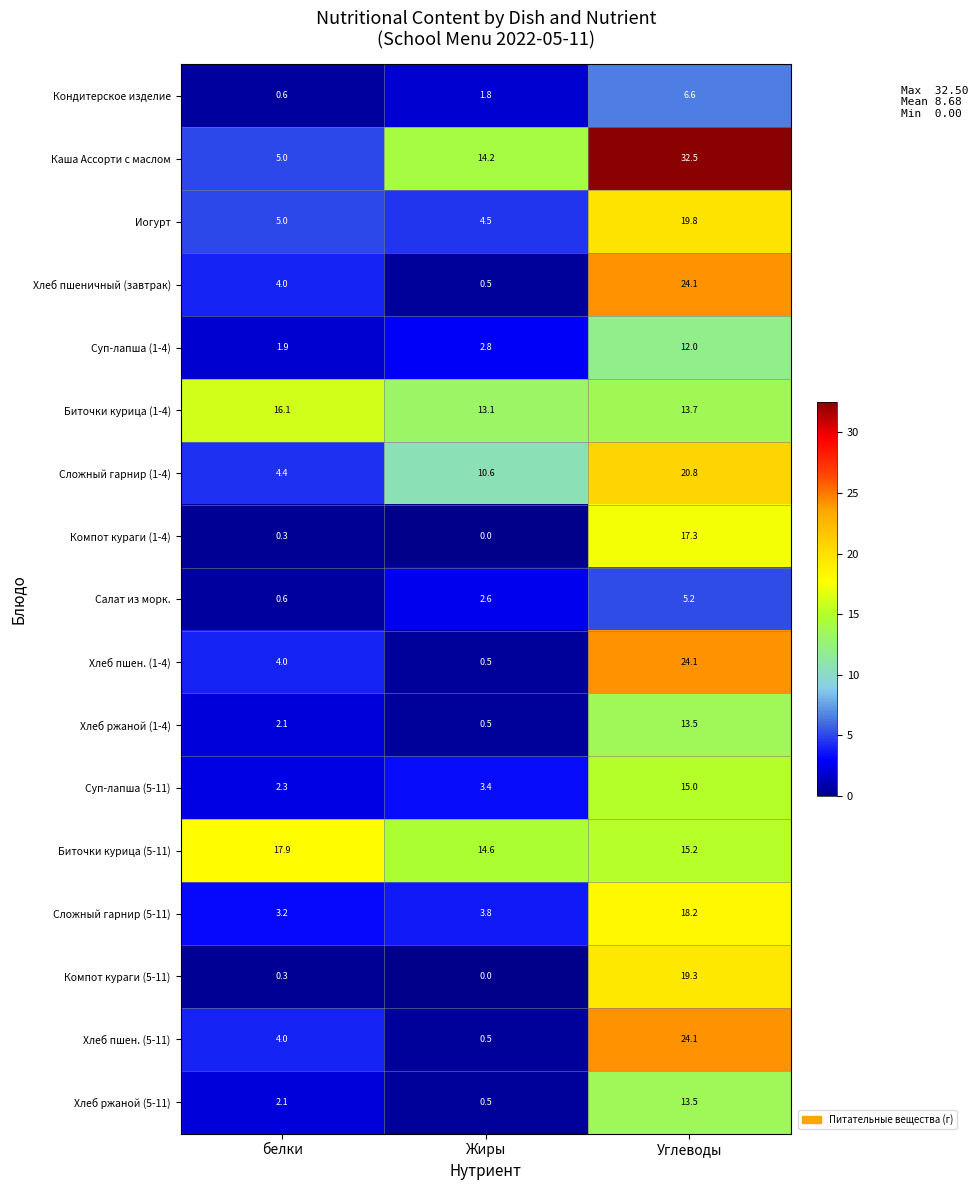

Rank the categories by Суп-лапша (1-4) value from lowest to highest.

белки, Жиры, Углеводы